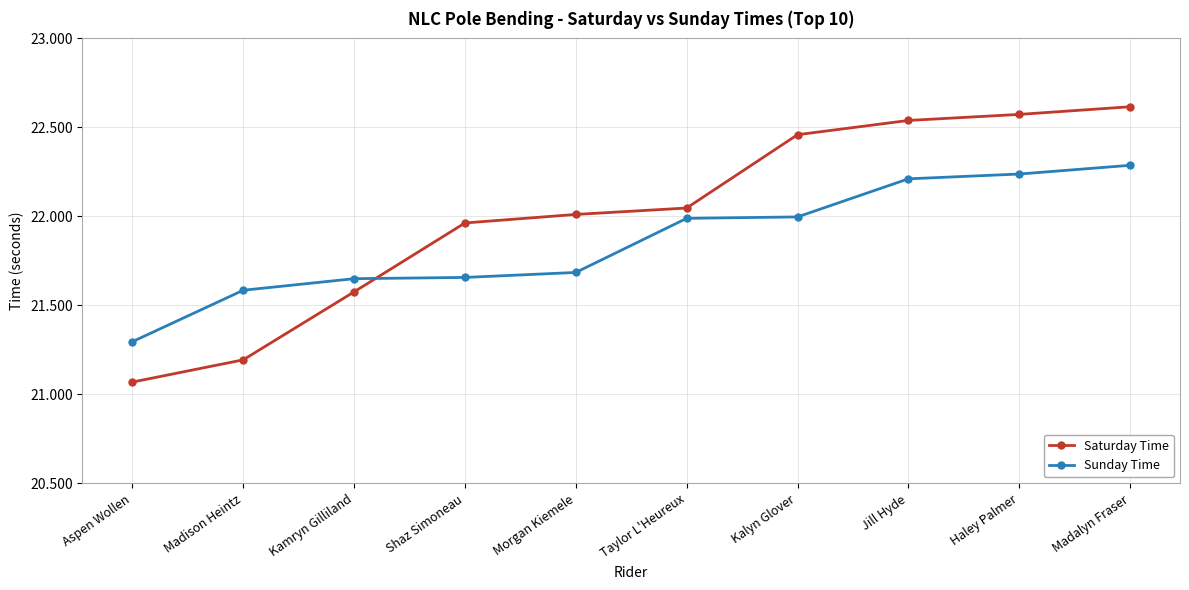

The value of Sunday Time at Madalyn Fraser is 22.3. True or false?

True